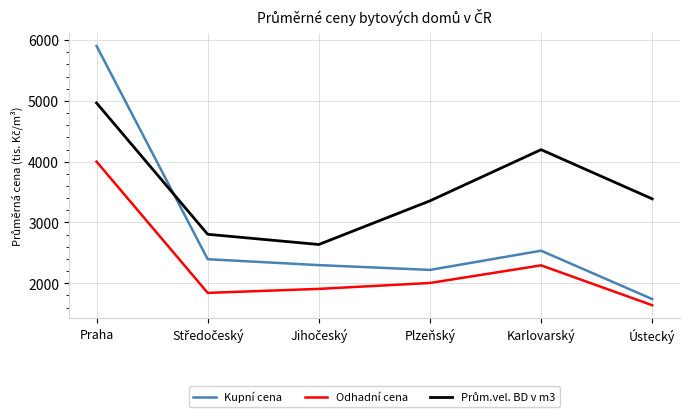

How many series are shown in this chart?

3